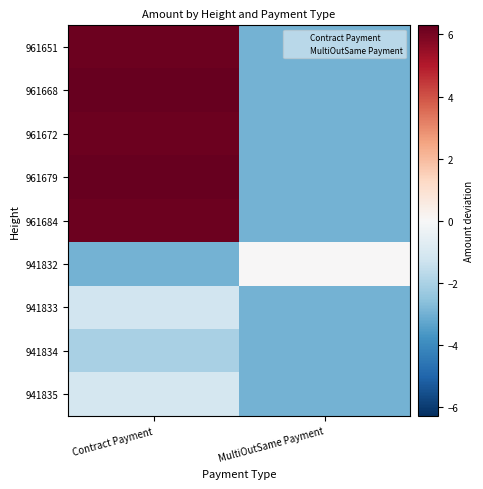

Reading left to right, transcribe all the data shown in this chart.

961651: Contract Payment=6.2	MultiOutSame Payment=-3.0
961668: Contract Payment=6.3	MultiOutSame Payment=-3.0
961672: Contract Payment=6.2	MultiOutSame Payment=-3.0
961679: Contract Payment=6.3	MultiOutSame Payment=-3.0
961684: Contract Payment=6.2	MultiOutSame Payment=-3.0
941832: Contract Payment=-3.0	MultiOutSame Payment=0.0
941833: Contract Payment=-1.2	MultiOutSame Payment=-3.0
941834: Contract Payment=-2.0	MultiOutSame Payment=-3.0
941835: Contract Payment=-1.1	MultiOutSame Payment=-3.0